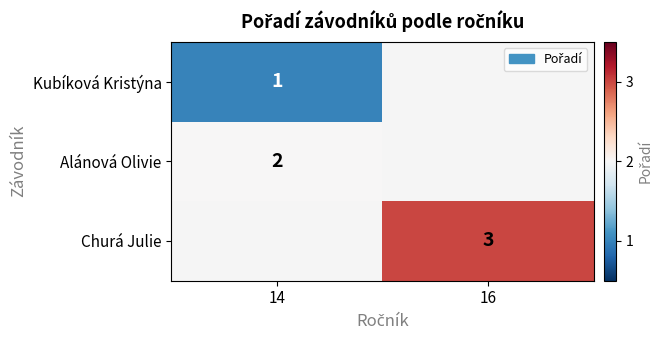

The Kubíková Kristýna series shows 2 at 14. True or false?

False